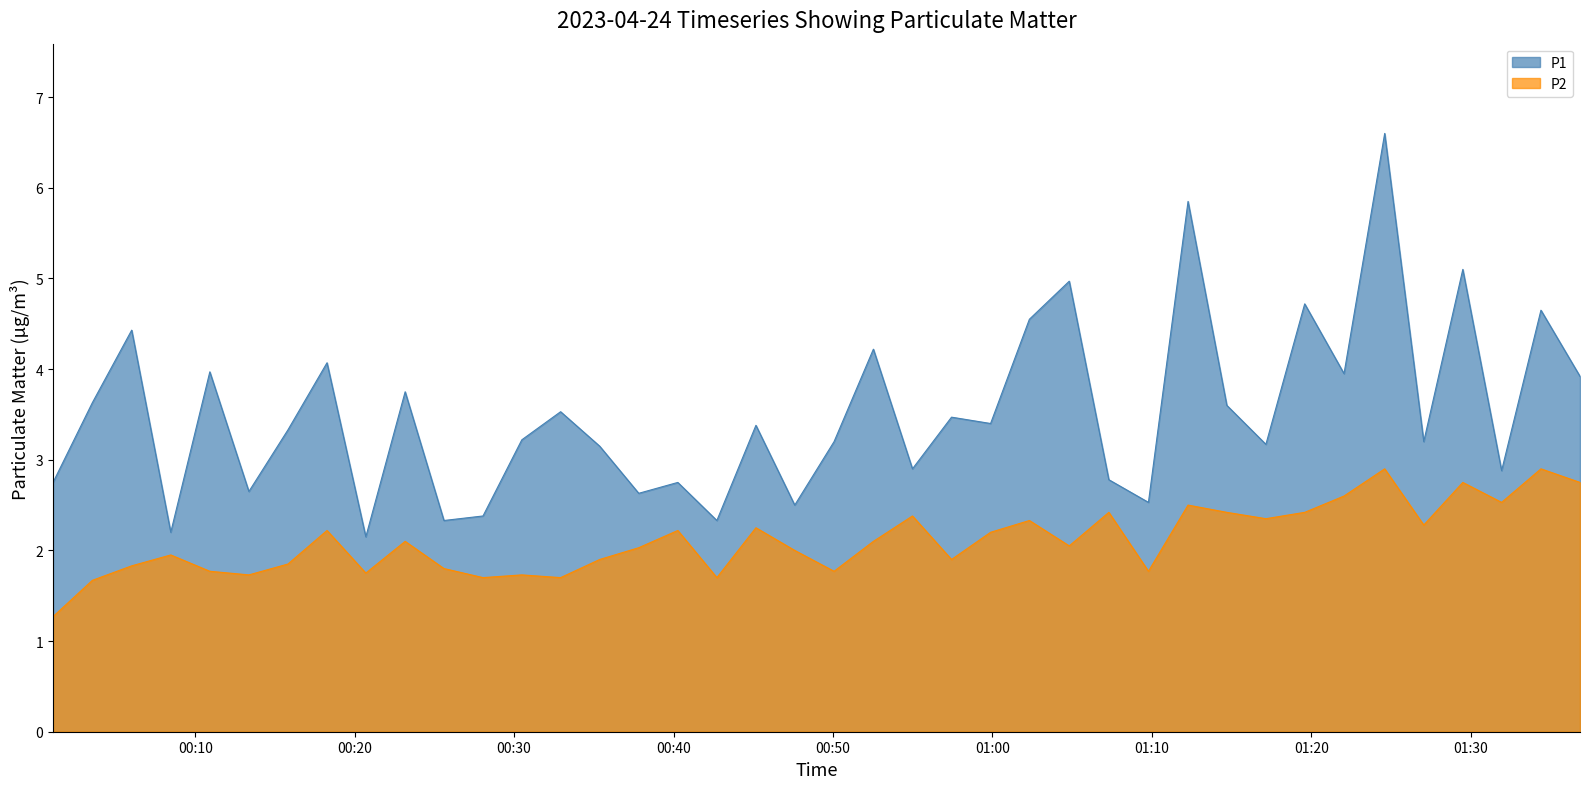

Does the chart have visible grid lines?

No